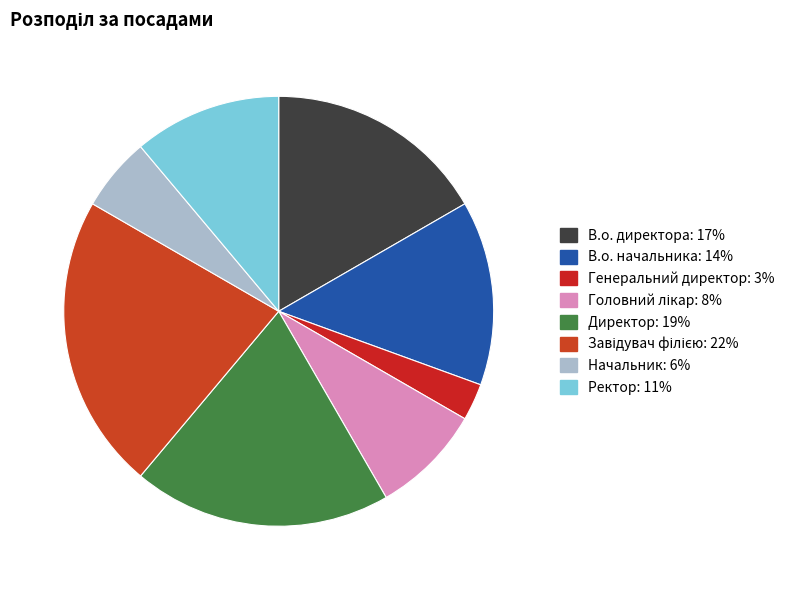

Rank the categories by value from highest to lowest.

Завідувач філією, Директор, В.о. директора, В.о. начальника, Ректор, Головний лікар, Начальник, Генеральний директор